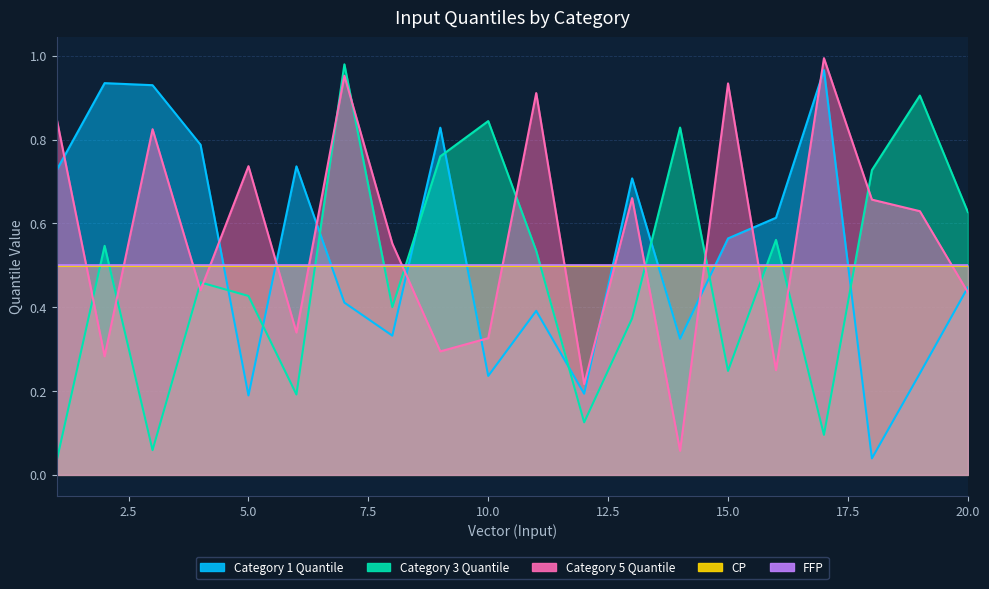

Does the chart display data point markers on the line(s)?

No